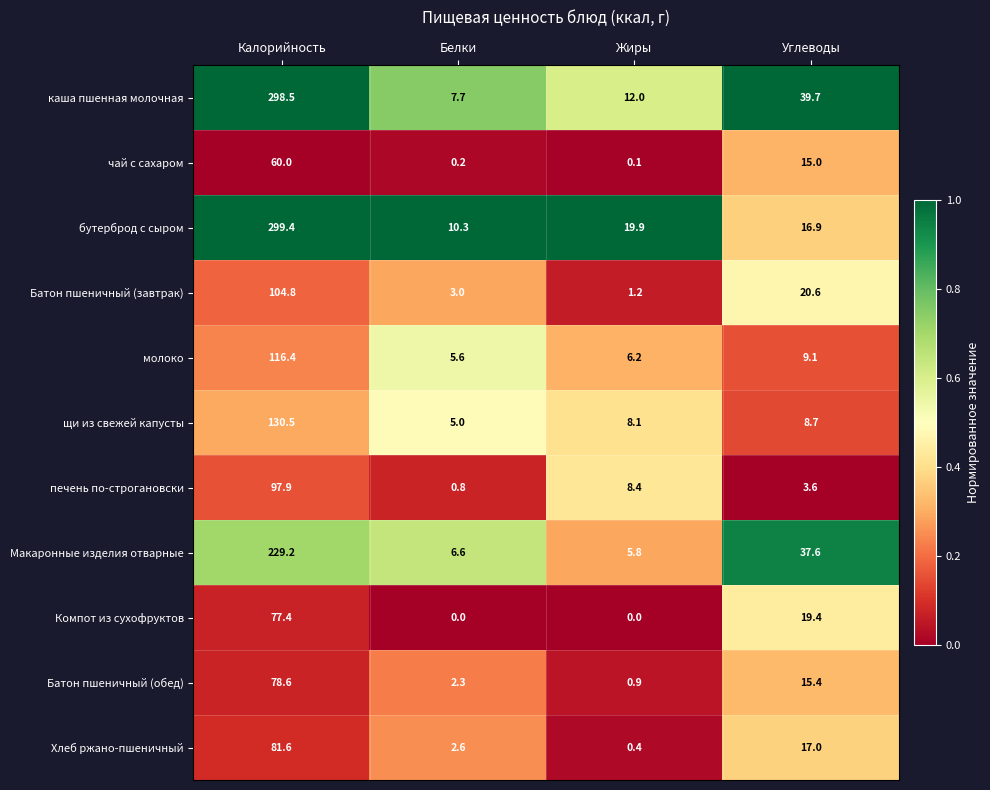

What is the spread (max minus min) of values at Жиры?

19.9